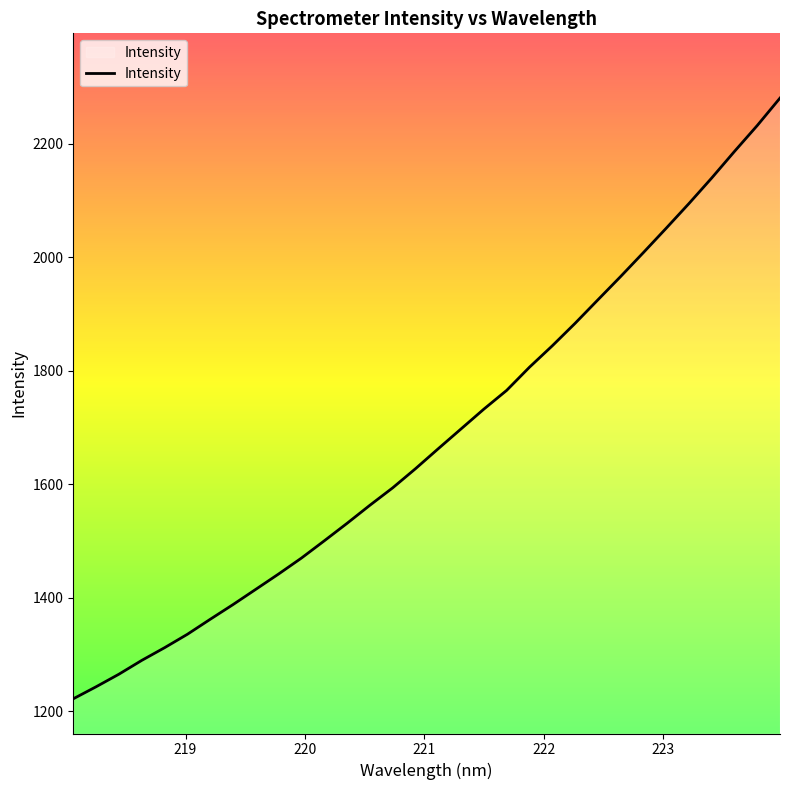

What is the minimum value shown in the chart?

1222.3